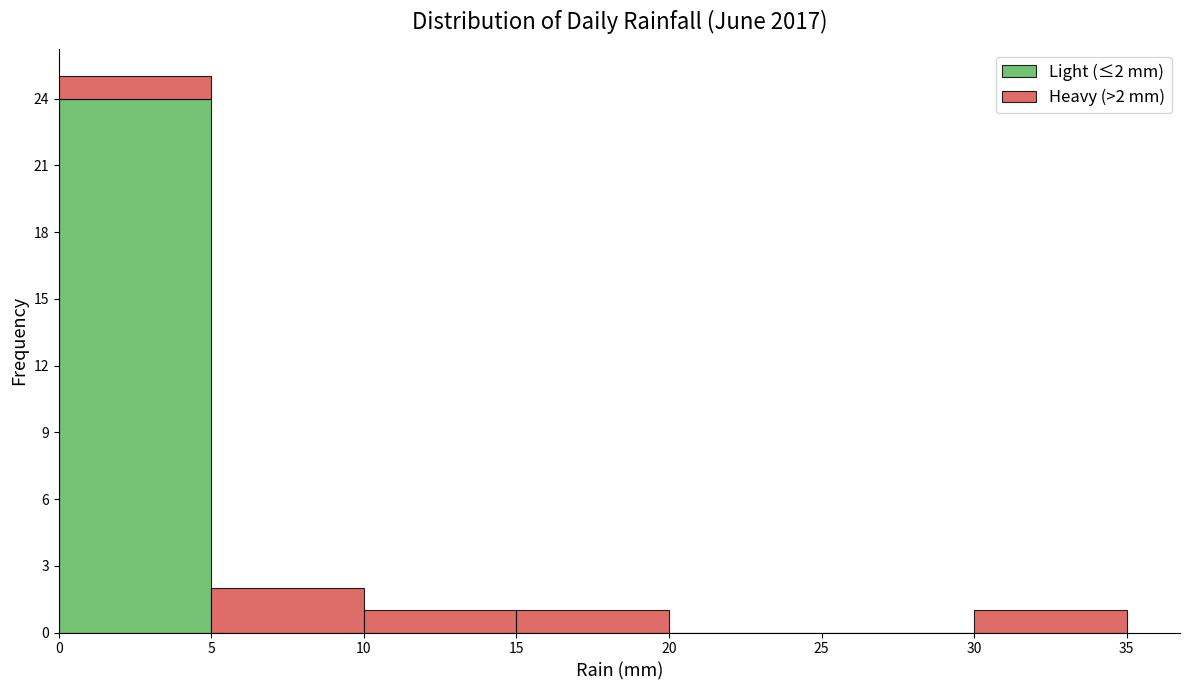

Which range on the x-axis has the tallest stacked bar (by total height)?

0 to 5